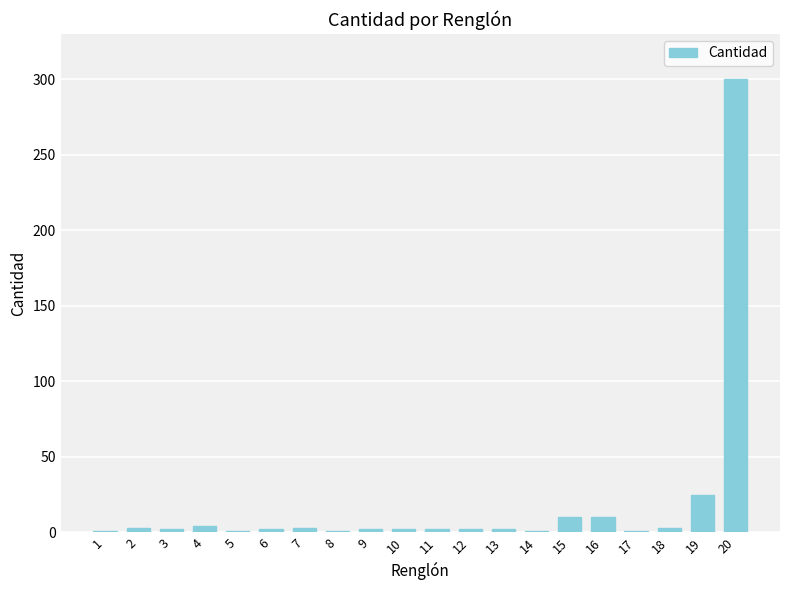

Between 16 and 1, which is larger?

16